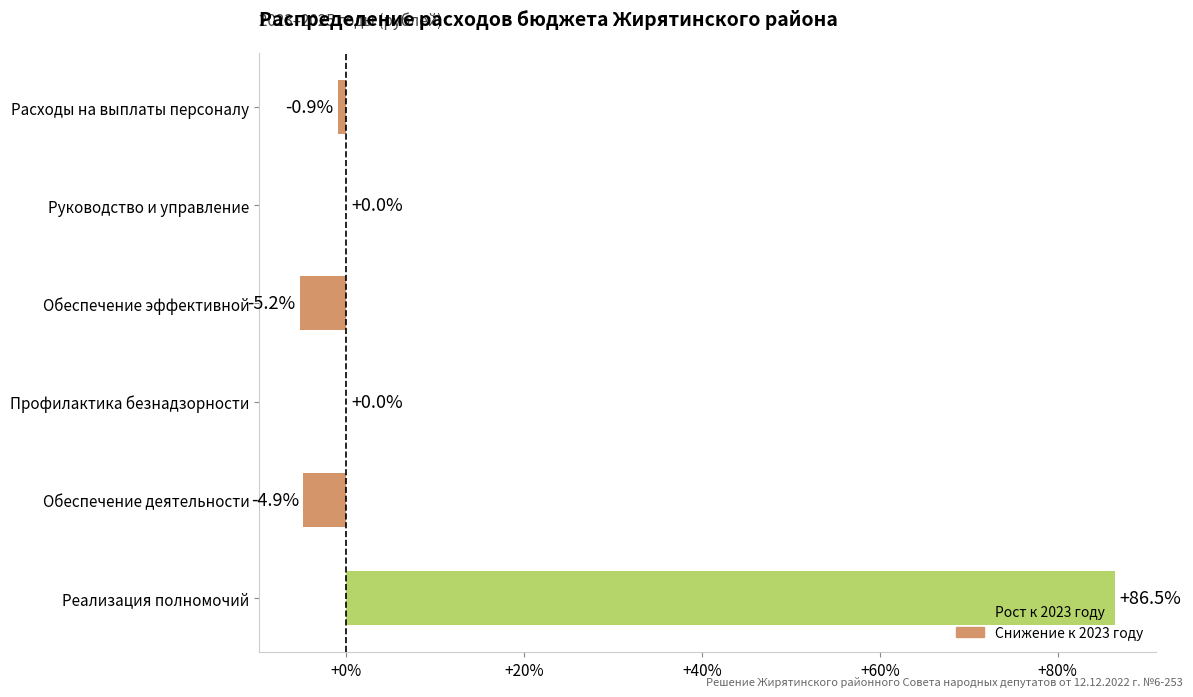

The chart shows a value of -4.9 at Обеспечение деятельности. True or false?

True